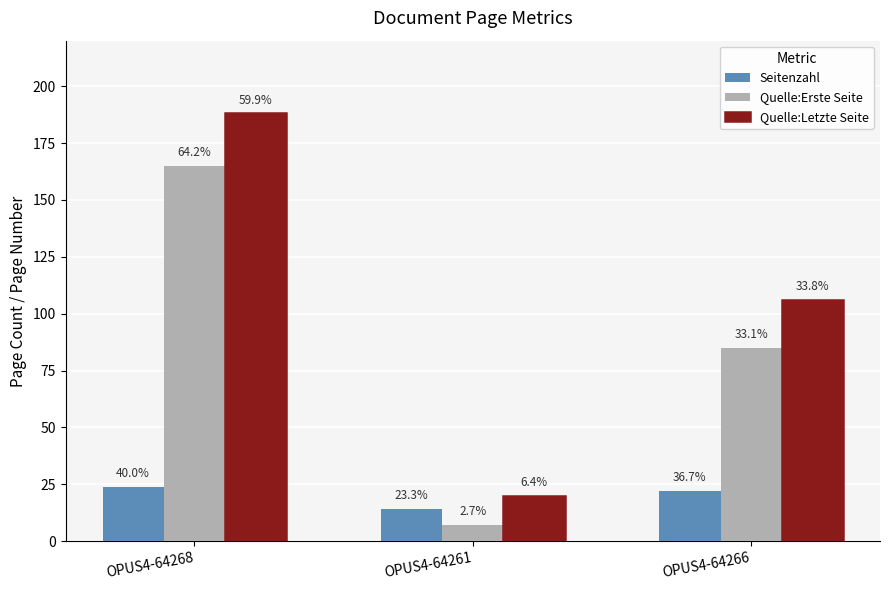

What is the average value of the Quelle:Erste Seite series?

86